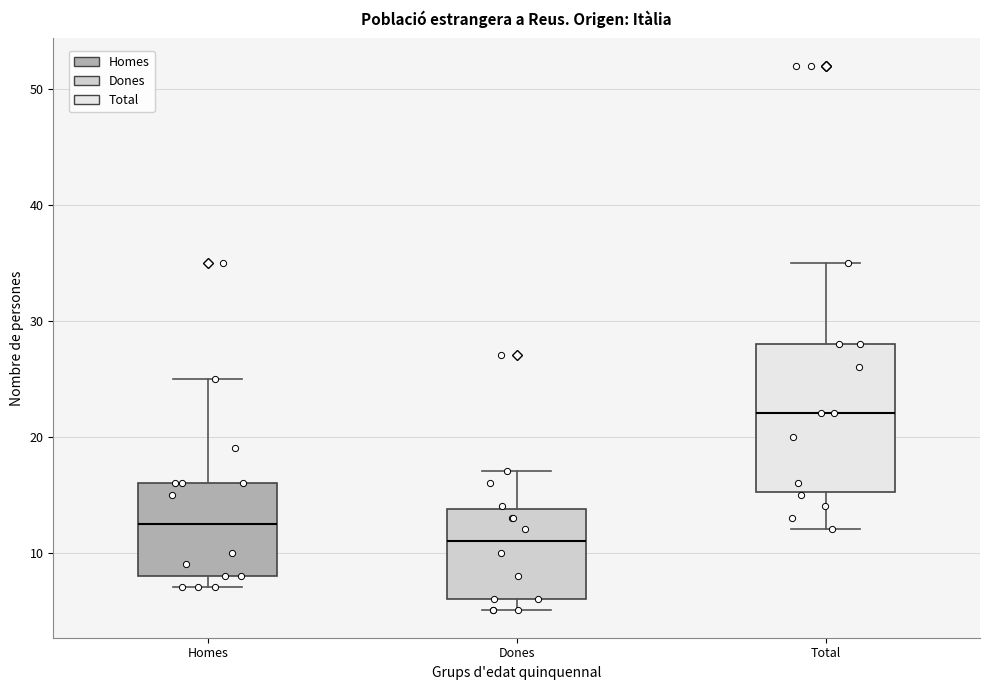

Comparing the boxes themselves (not the whiskers), which one is the tallest?

Total